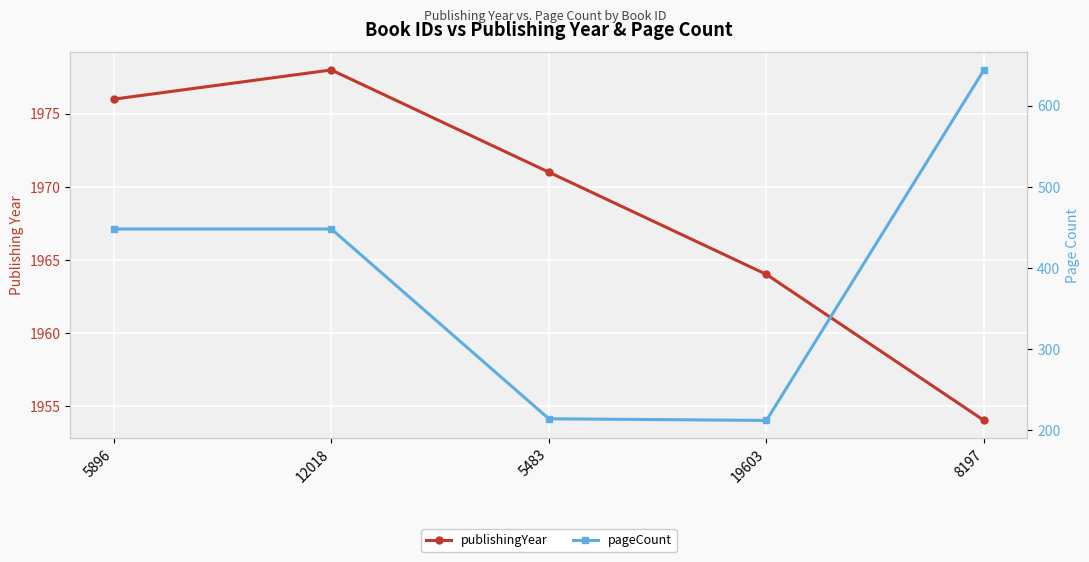

Read the publishingYear value at 12018, to the nearest 10.

1980